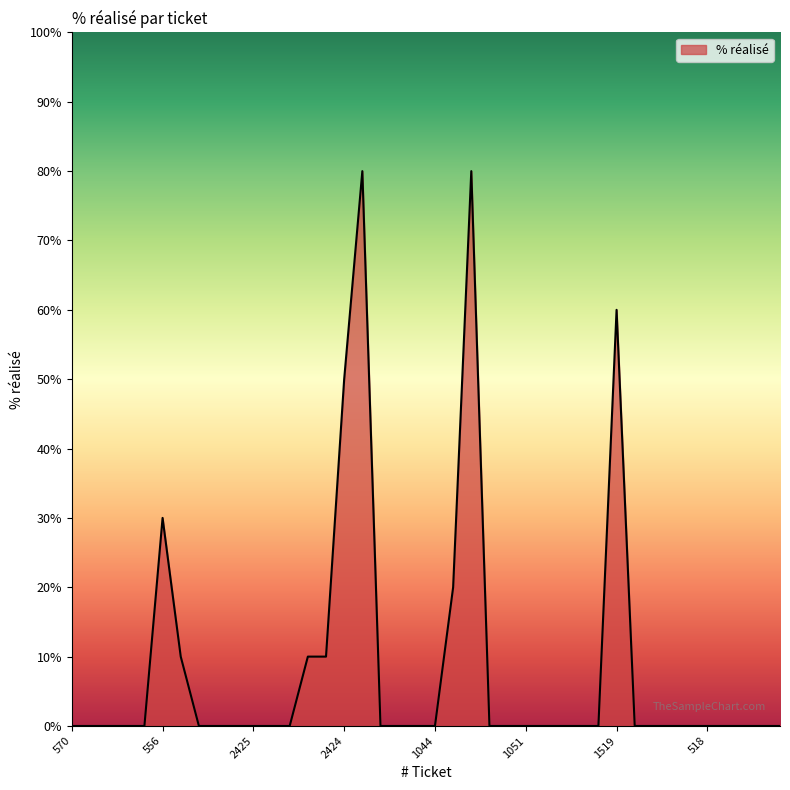

What is the greatest value displayed?

80